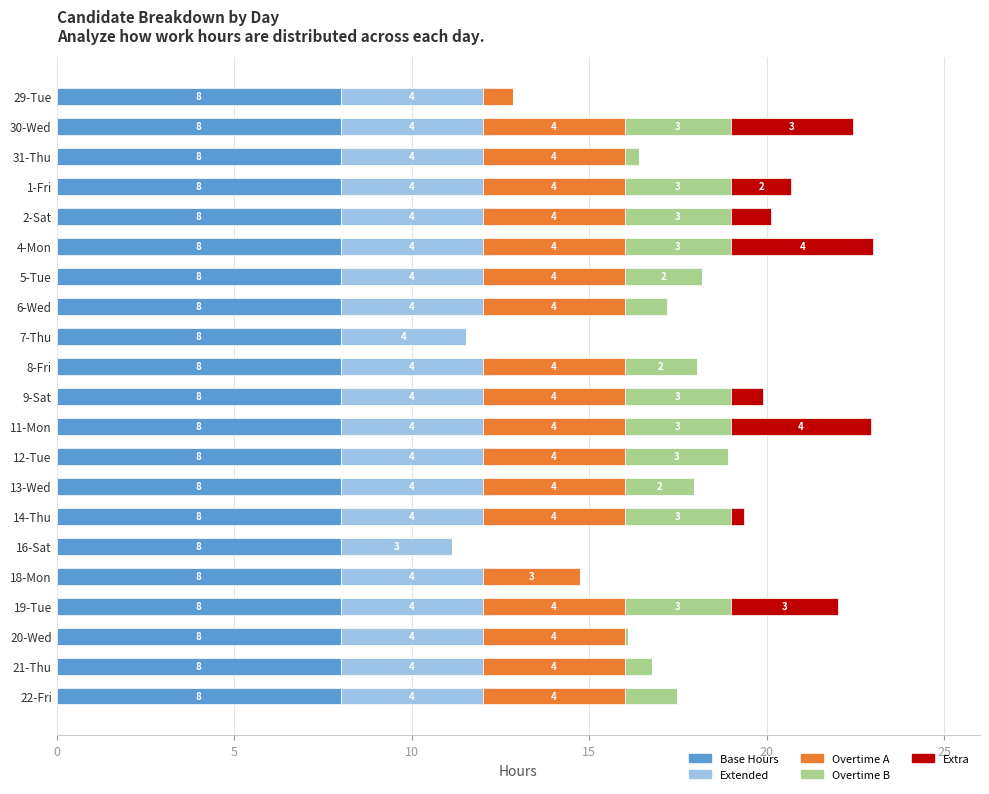

What is the highest value of the Base Hours series?

8.0